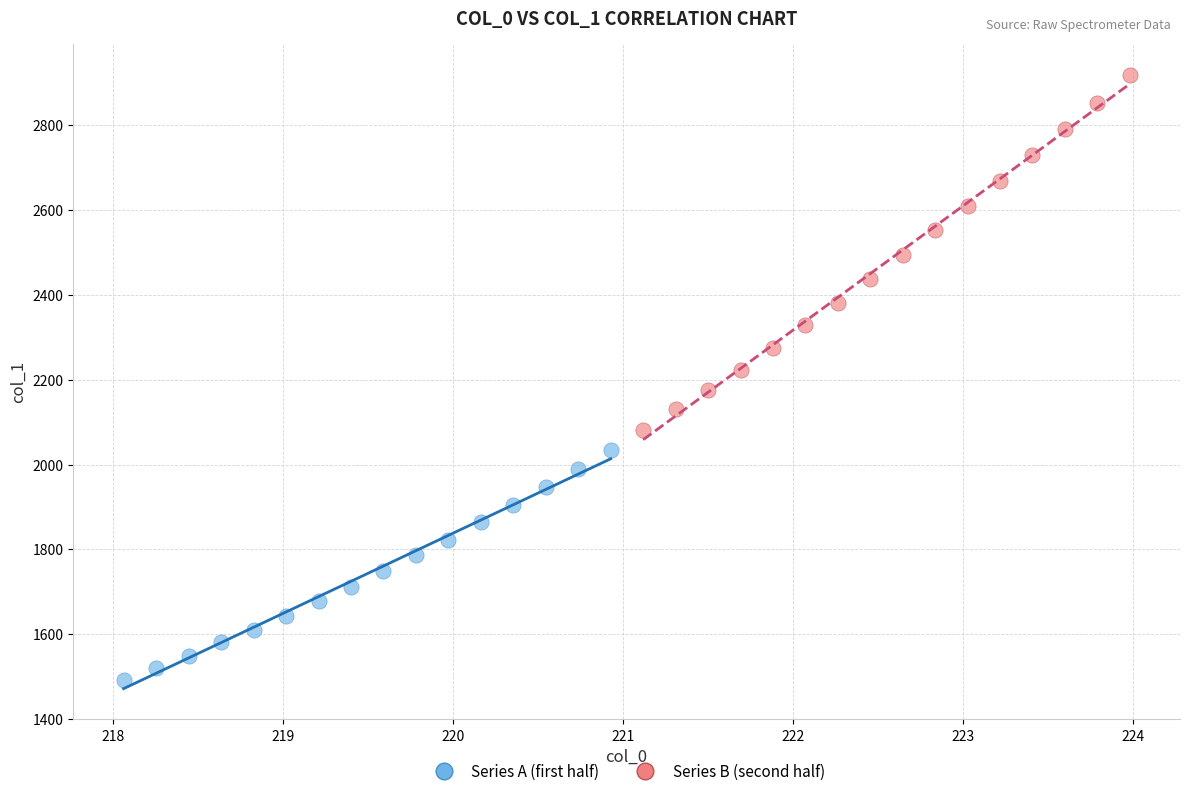

Which series contains the highest Y value?

Series B (second half)